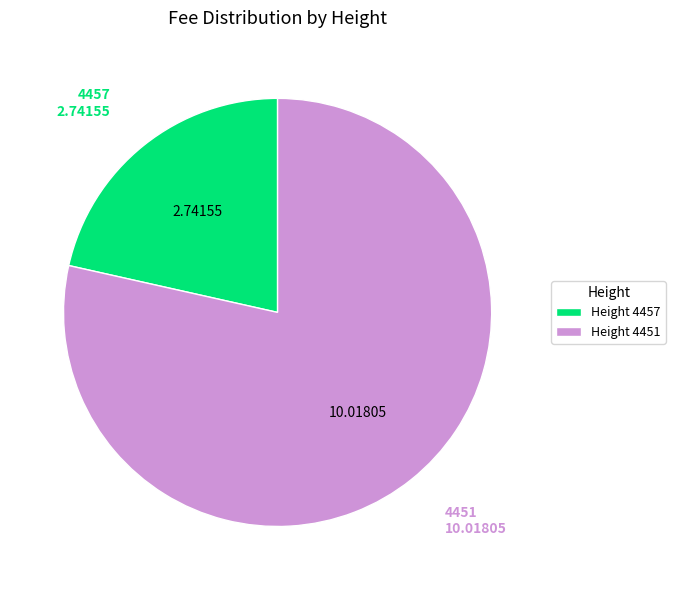

Rank the categories by value from highest to lowest.

Height 4451, Height 4457